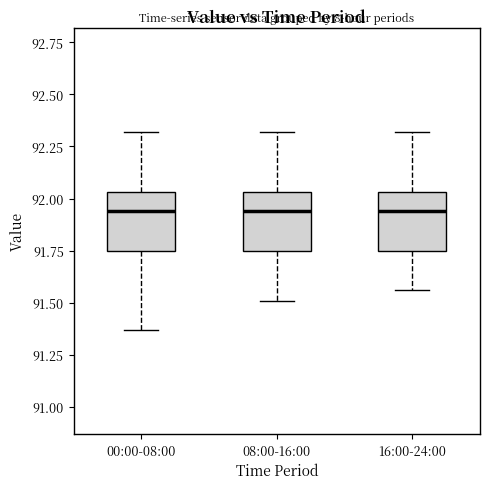

Reading left to right, read every box against the y-axis: the position of its median line, the range the box covers, and the ends of its whiskers. The values are not printed on the chart, so give them approximately, as read against the axis.

00:00-08:00: median 91.95, box 91.75 to 92.05, whiskers 91.35 to 92.30
08:00-16:00: median 91.95, box 91.75 to 92.05, whiskers 91.50 to 92.30
16:00-24:00: median 91.95, box 91.75 to 92.05, whiskers 91.55 to 92.30